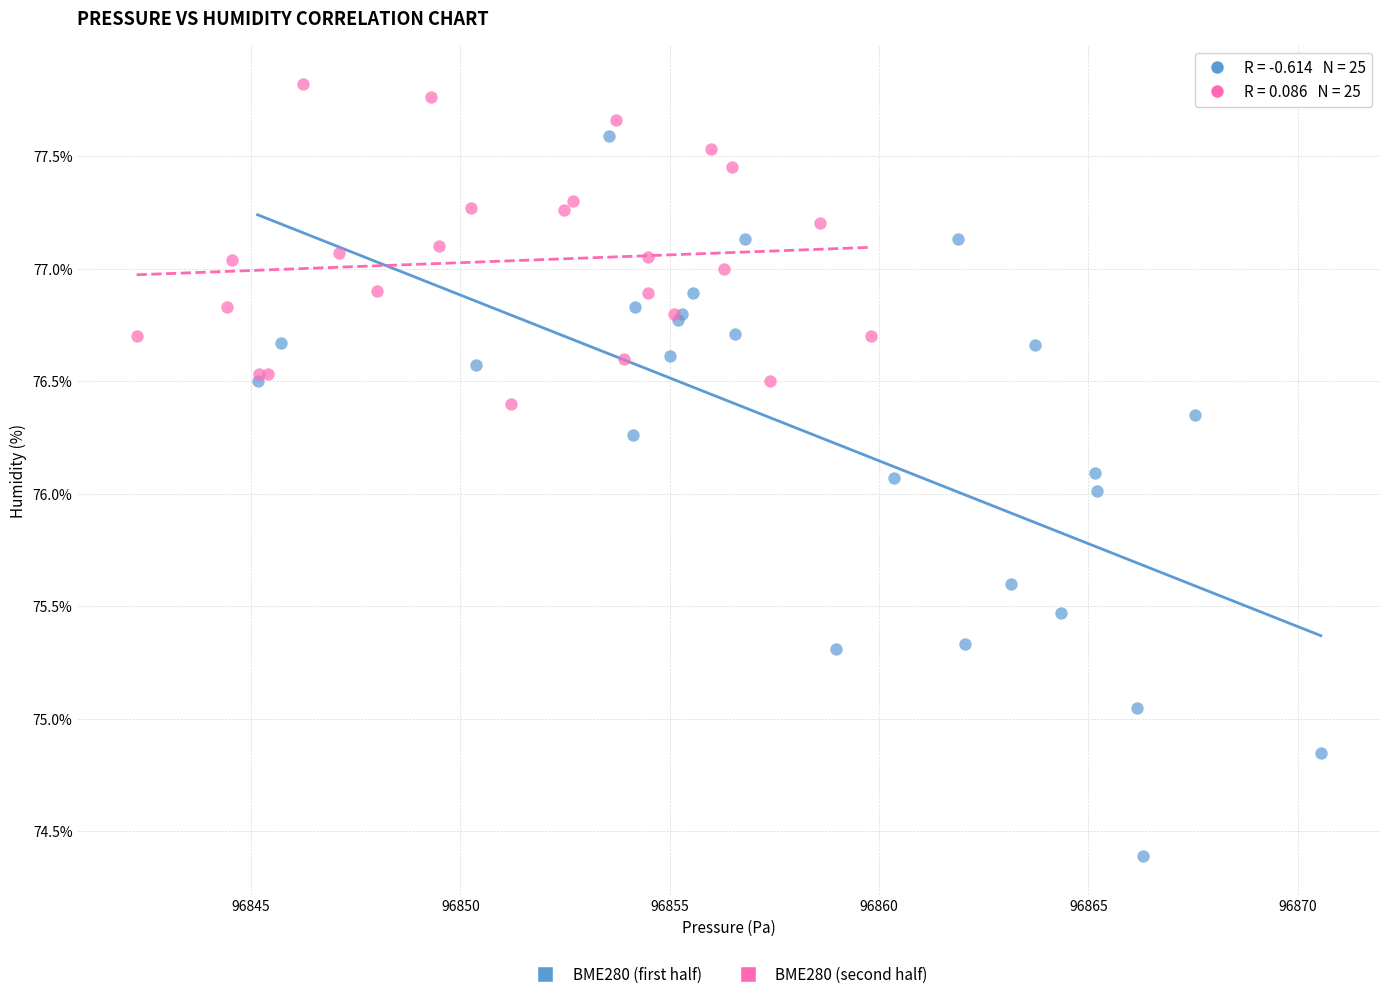

What are all the series names shown in the legend?

BME280 (first half), BME280 (second half)